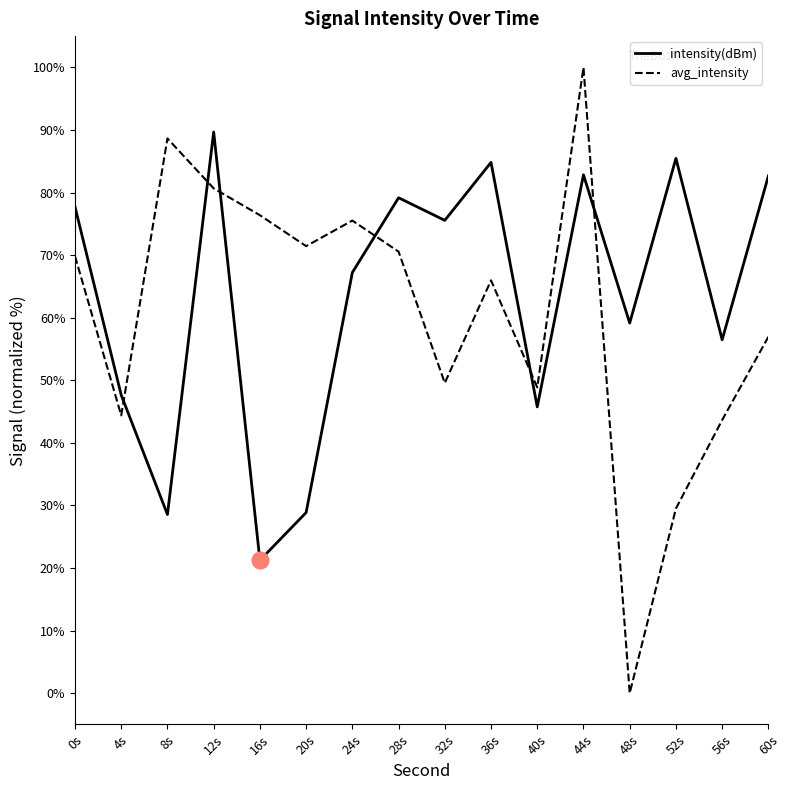

True or false: intensity(dBm) has more than 1 interior local peaks.

True